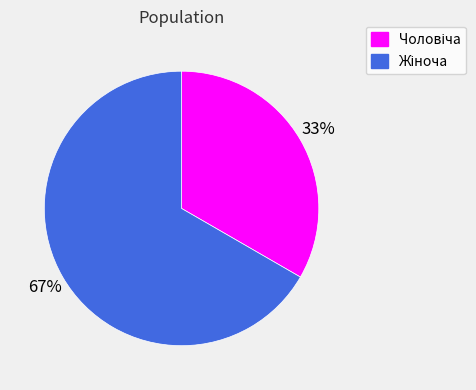

Is there a majority slice in this chart?

Yes